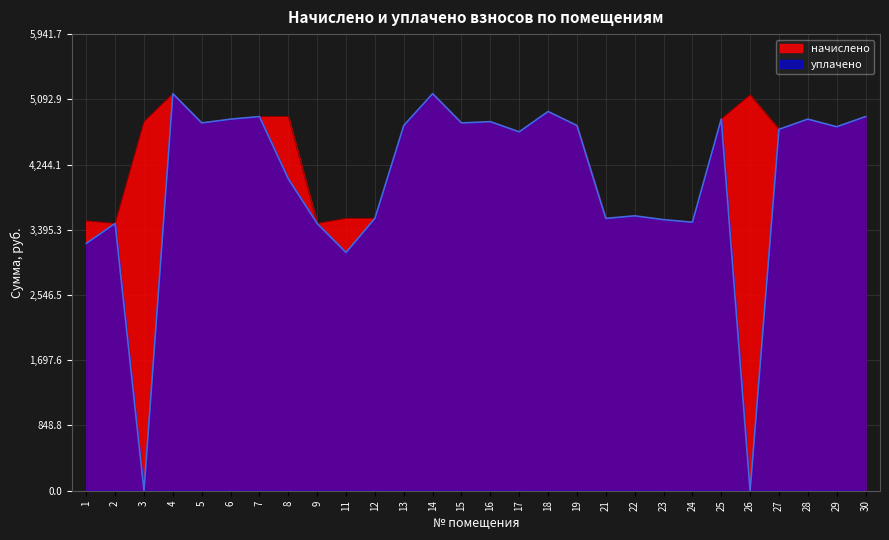

Rank the categories by уплачено value from highest to lowest.

4, 14, 18, 7, 30, 25, 6, 28, 16, 5, 15, 13, 19, 29, 27, 17, 8, 22, 12, 21, 23, 24, 2, 9, 1, 11, 3, 26